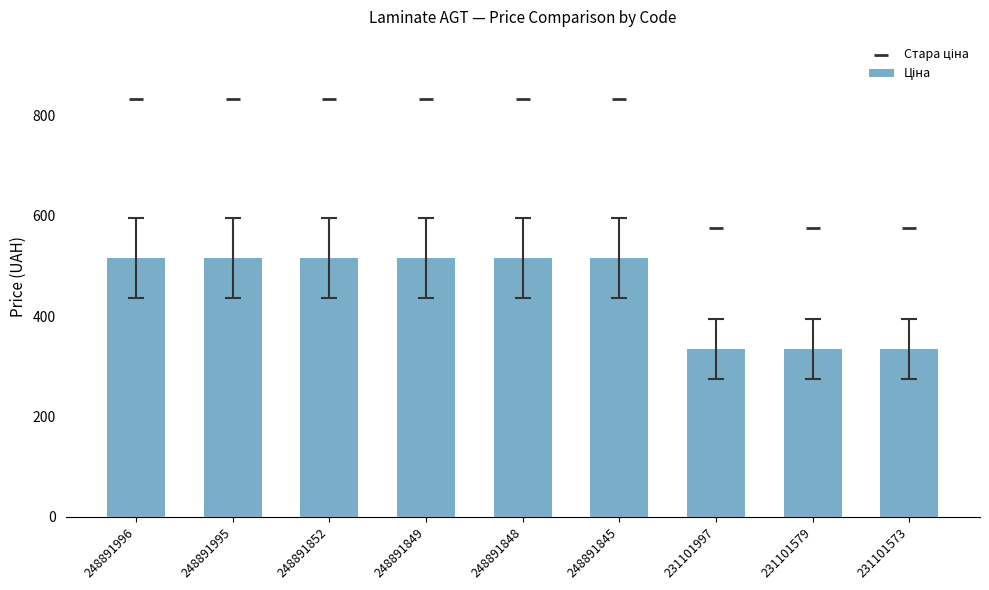

Which series has the largest total across all categories?

Стара ціна